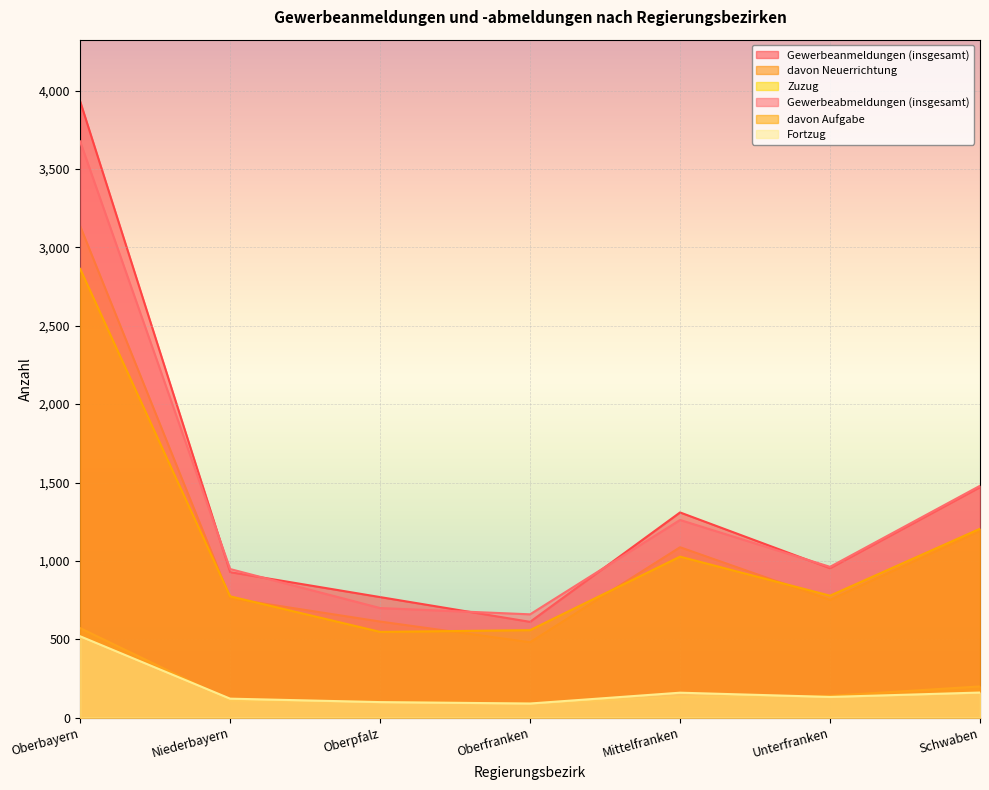

True or false: Zuzug and Gewerbeabmeldungen (insgesamt) cross at least once.

False